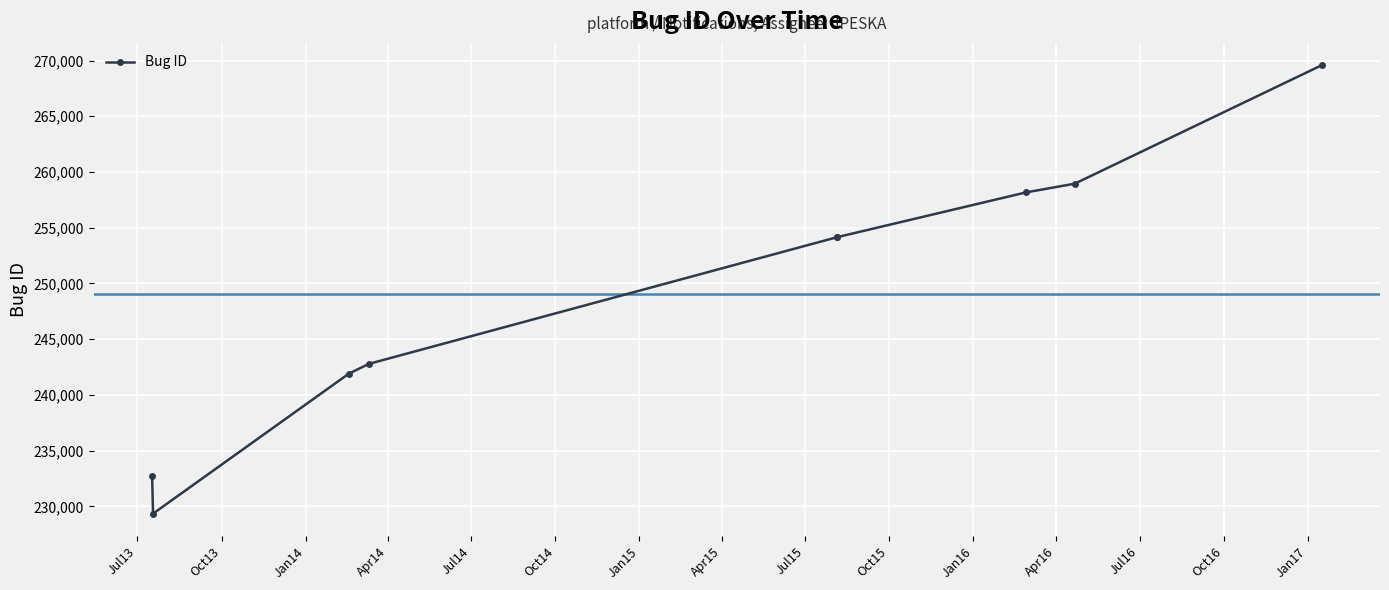

What is the greatest value displayed?

269572